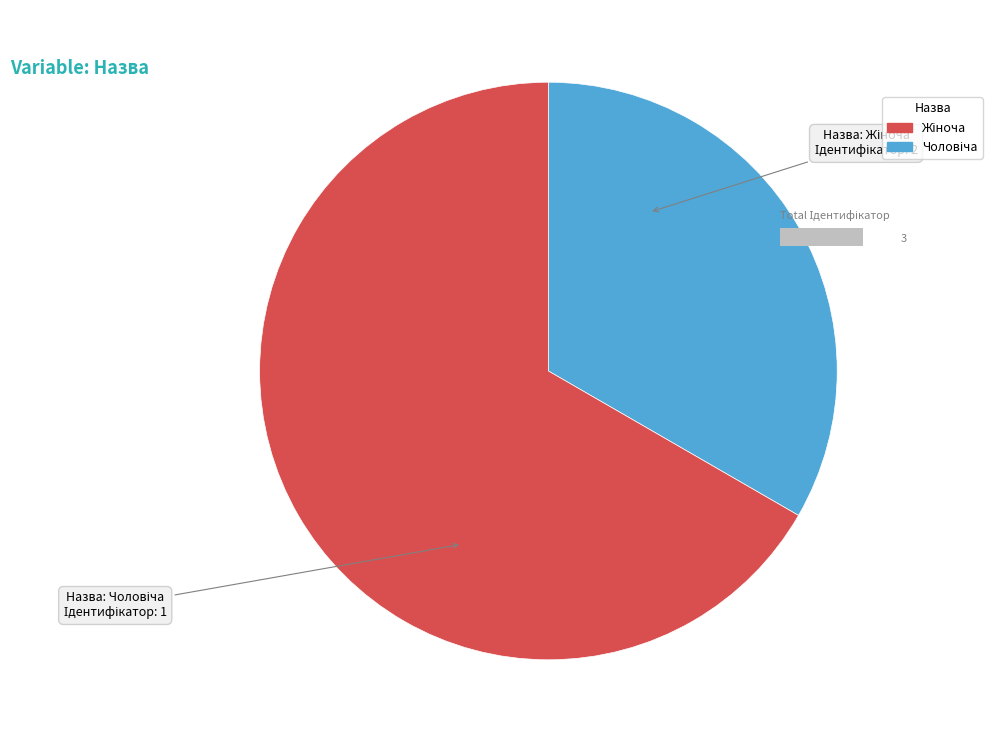

To the nearest percent, what is the difference between the Чоловіча and Жіноча slice percentages?

33%